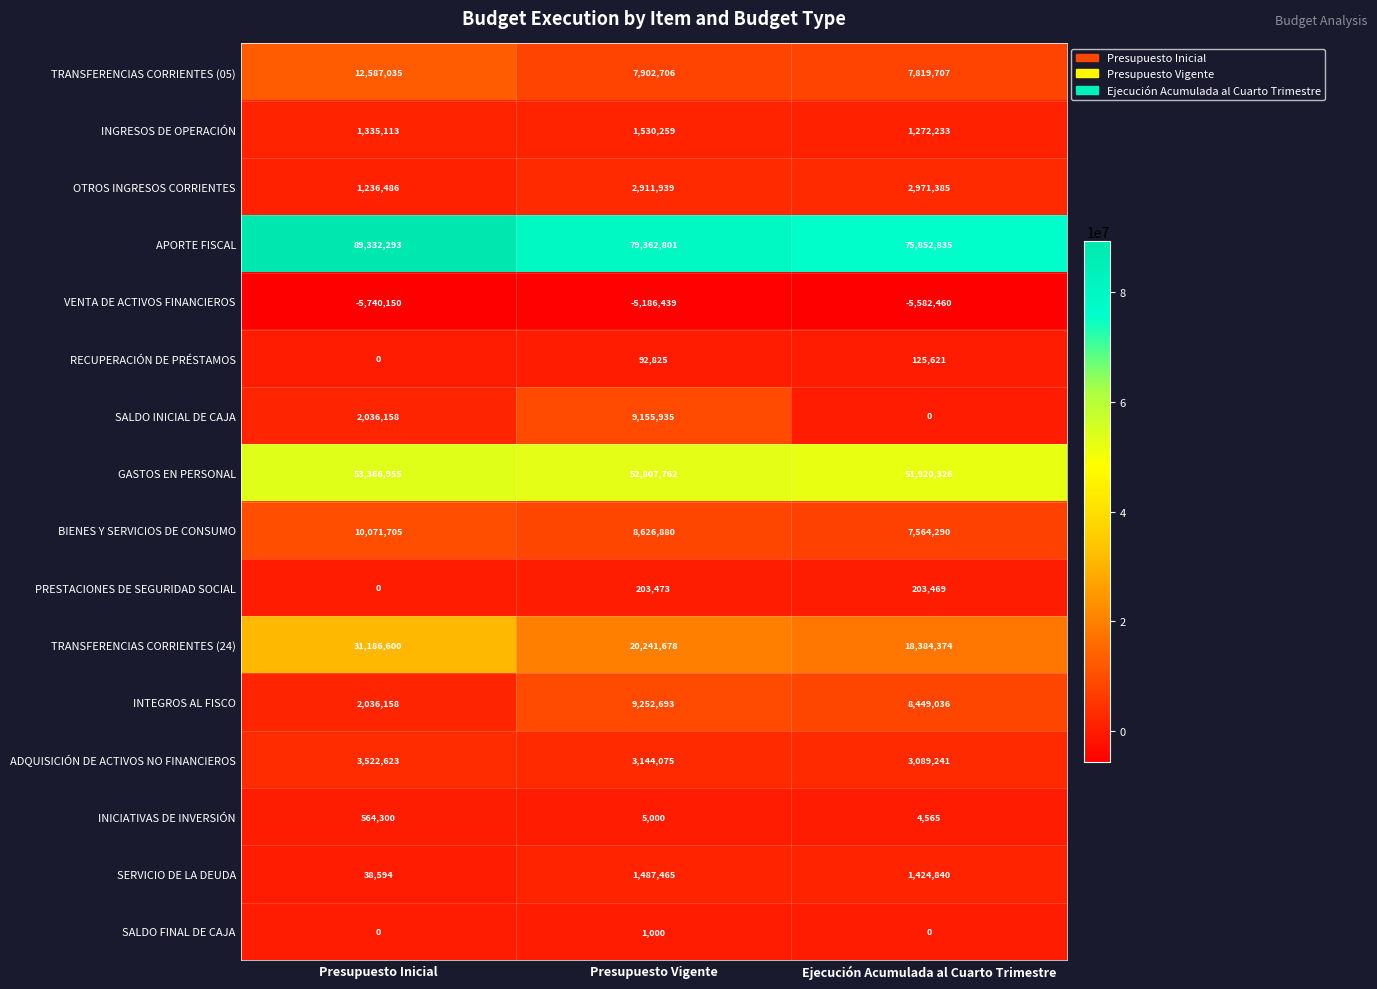

What is the approximate value of INICIATIVAS DE INVERSIÓN at Ejecución Acumulada al Cuarto Trimestre, to the nearest 100?

4600